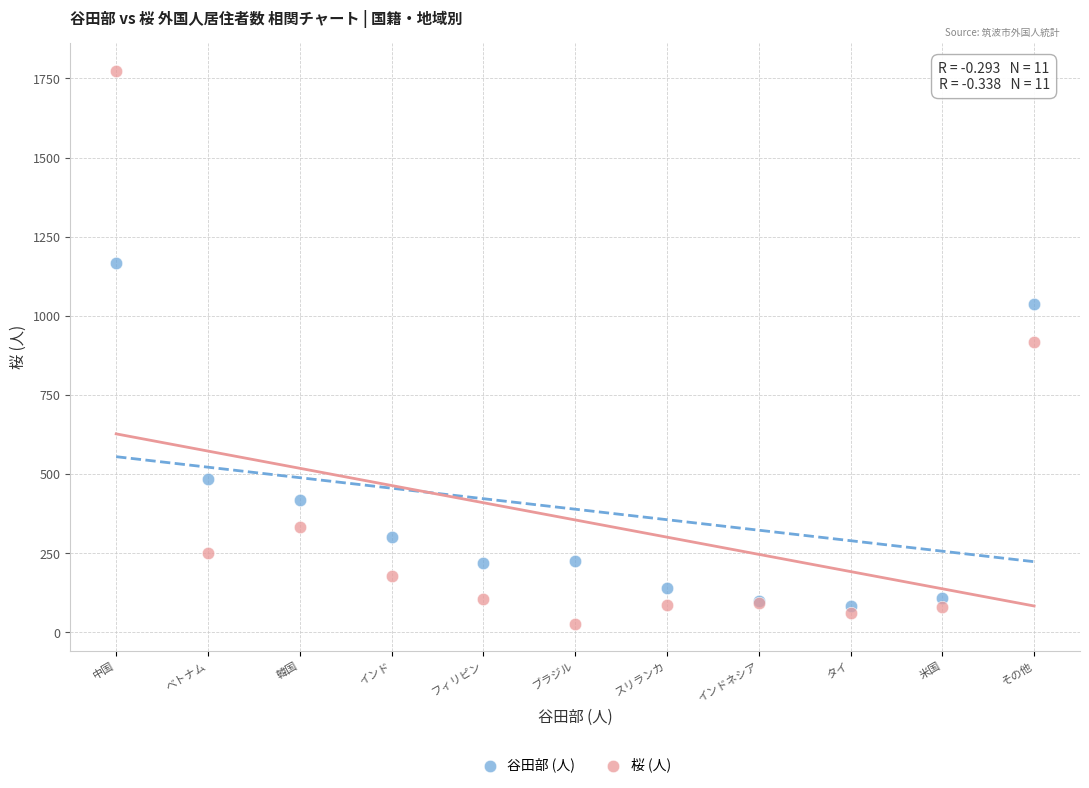

In the 谷田部 (人) series, what Y value is closest to 624?

485